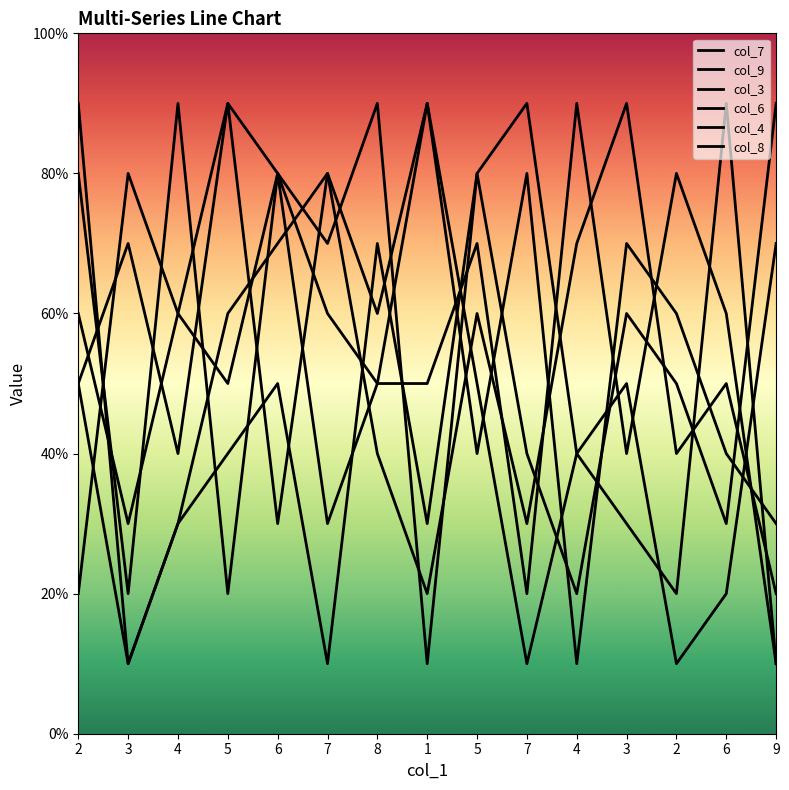

List the labels in order of col_6 value, smallest first.

4, 3, 5, 7, 9, 5, 6, 8, 2, 3, 2, 6, 7, 4, 1